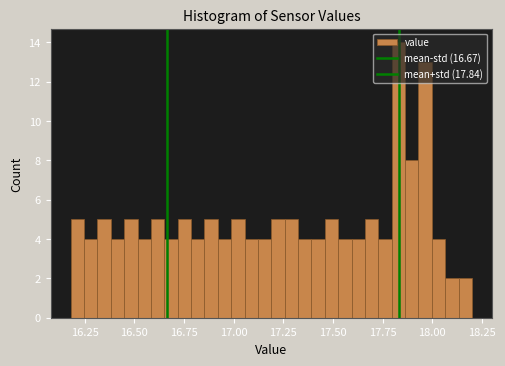

Around what value on the x-axis is the tallest bar? Give the approximate position of its centre, as read against the axis.

17.85